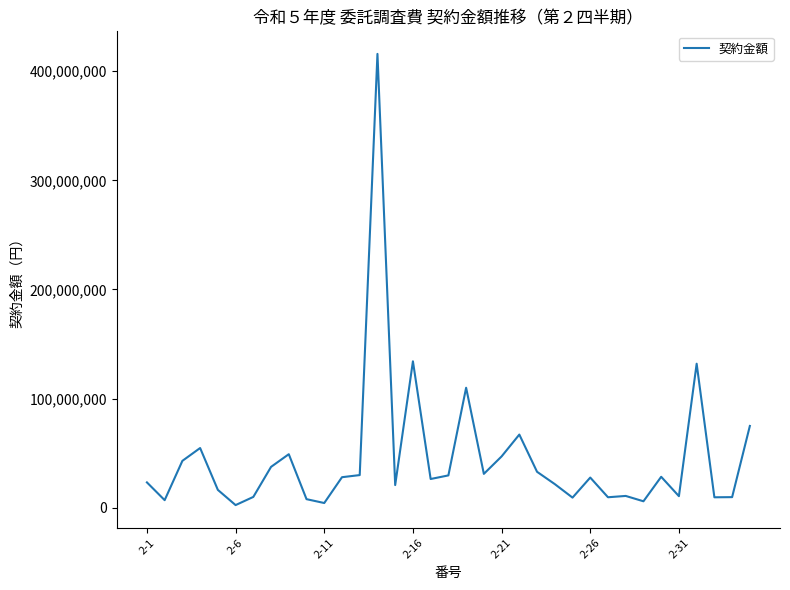

What is the greatest value displayed?

415800000